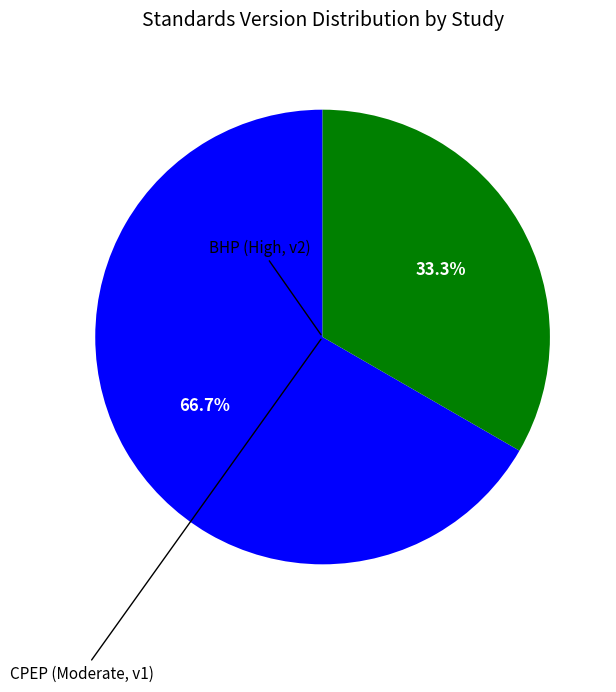

To the nearest percent, what is the average slice percentage?

50%